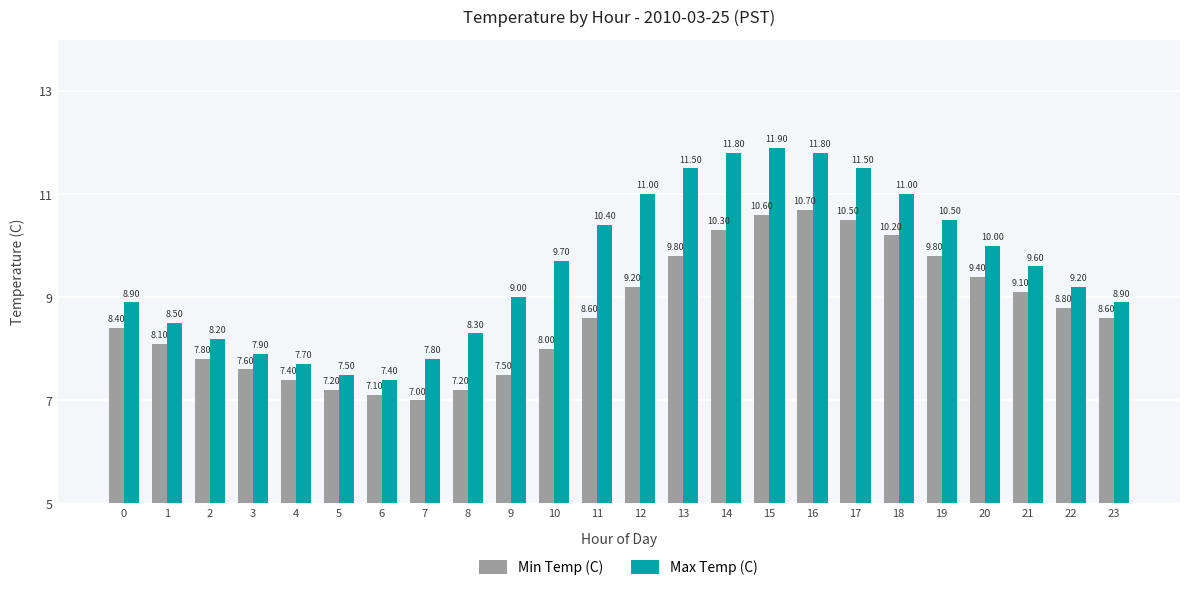

How many data points does each series have?

24